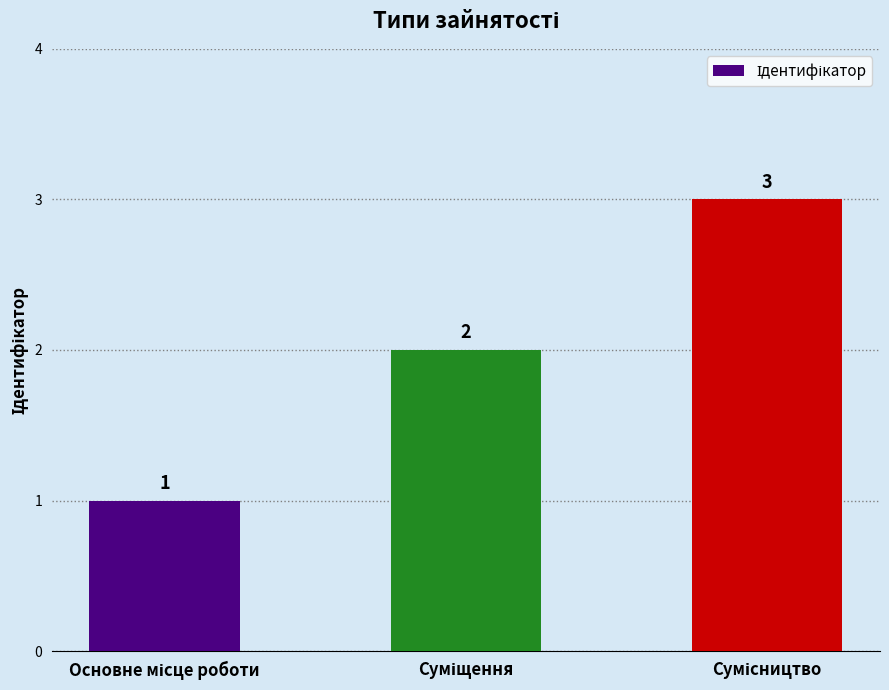

What is the sum of all values?

6